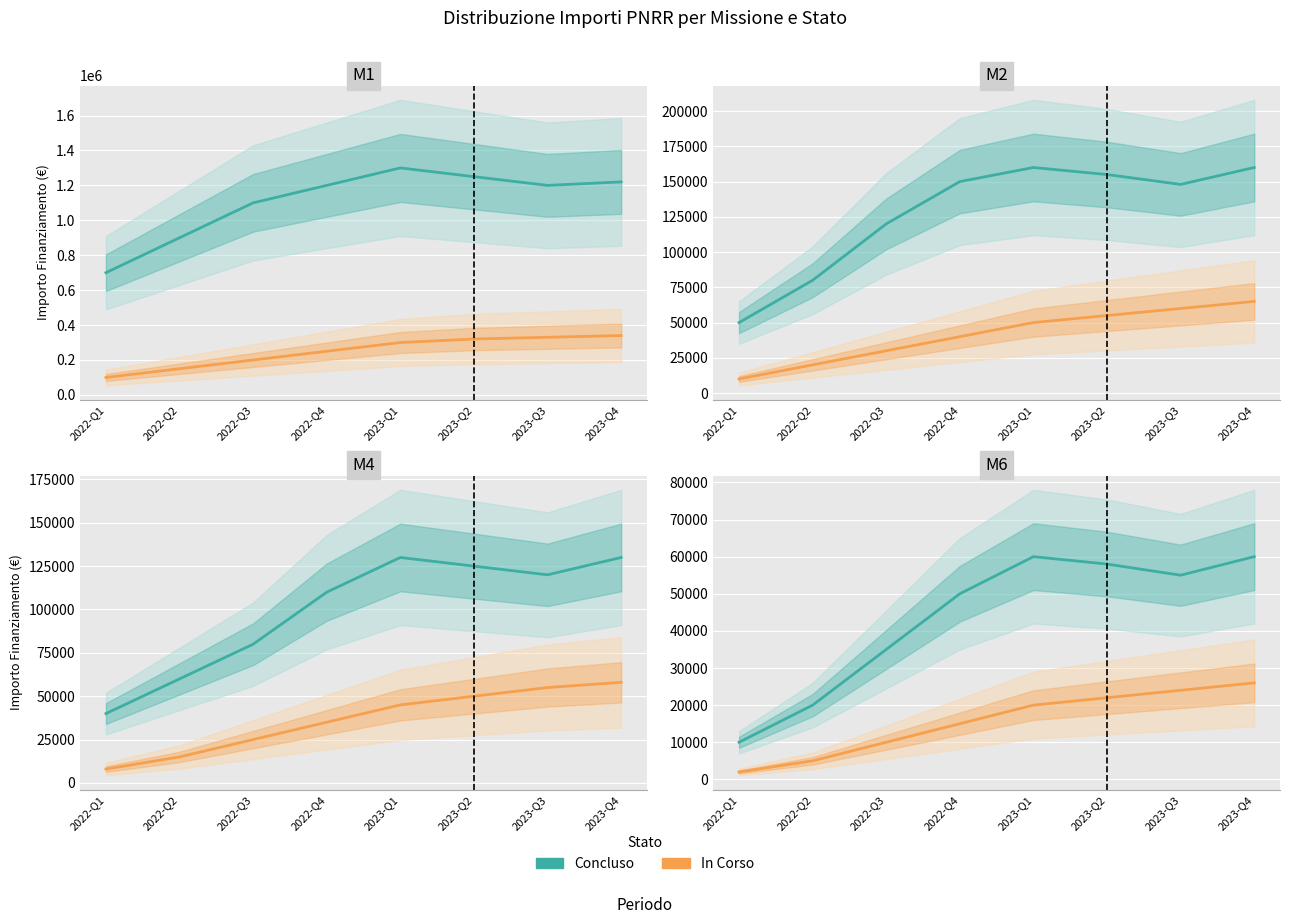

The In Corso series shows 2621 at 2022-Q1. True or false?

False